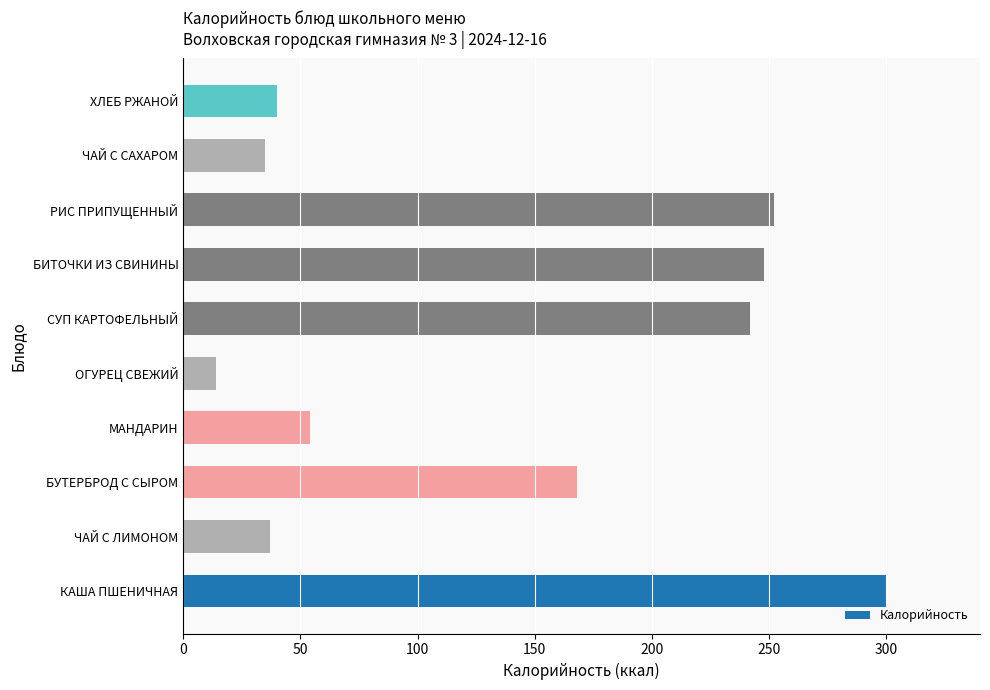

What is the change in value from БУТЕРБРОД С СЫРОМ to СУП КАРТОФЕЛЬНЫЙ?

+74